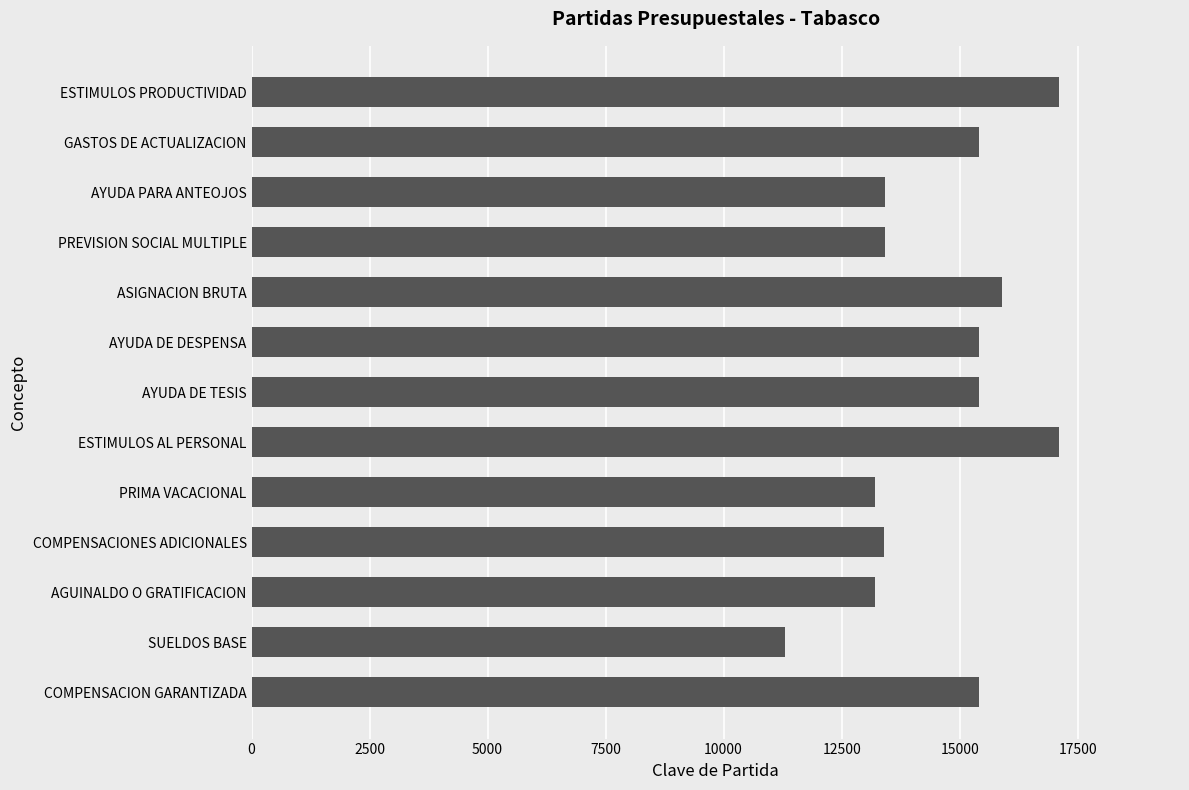

What is the difference between the maximum and second lowest values?

3901